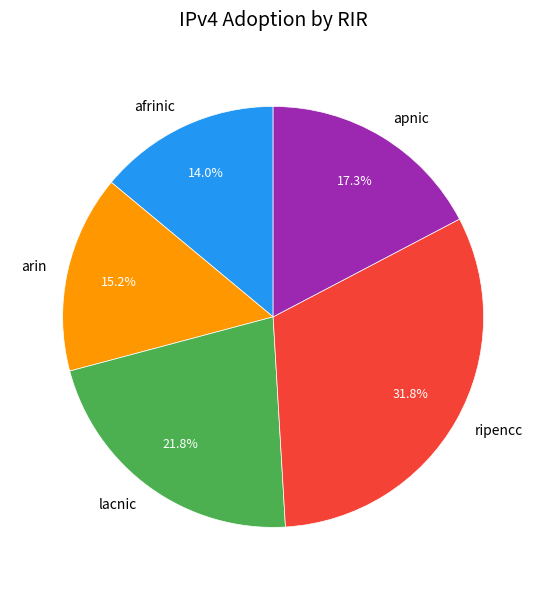

What portion of the pie excludes afrinic?

86.0%